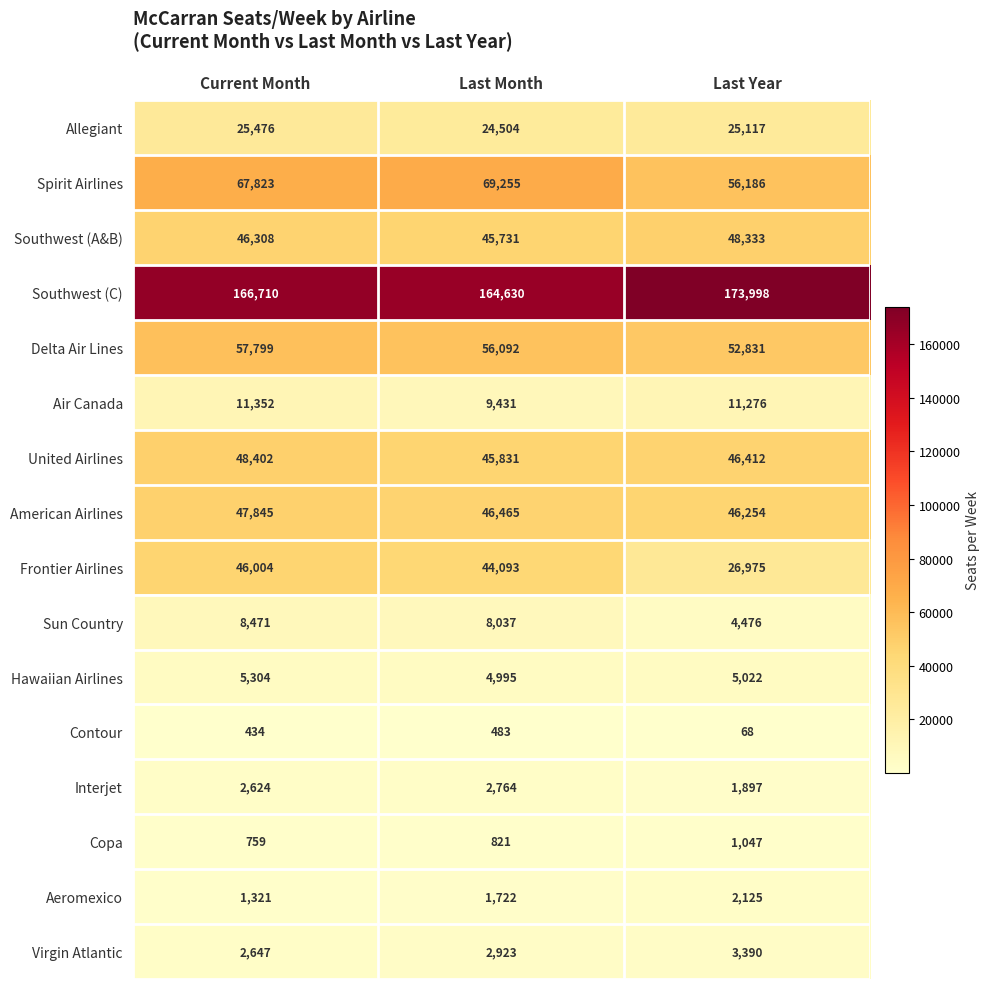

Which series has the largest total across all categories?

Southwest (C)